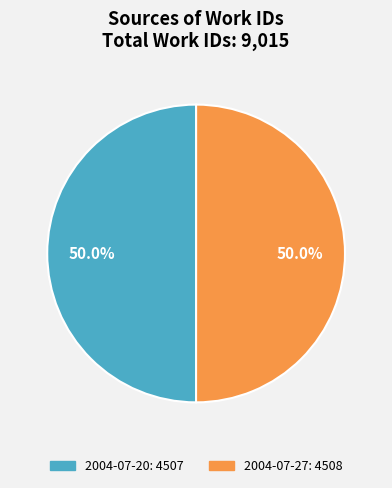

What percentage is NOT represented by 2004-07-20?

50.0%